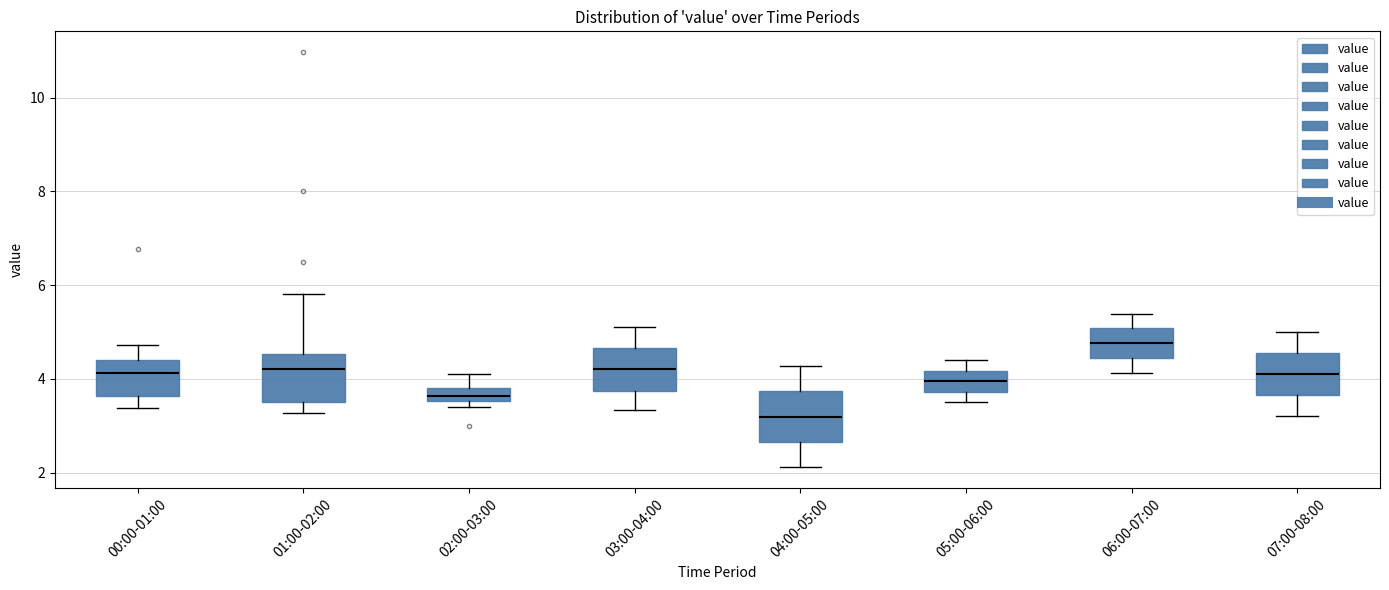

Where is the upper edge of the box for 02:00-03:00 on the y-axis? The values are not printed on the chart, so give them approximately, as read against the axis.

3.8